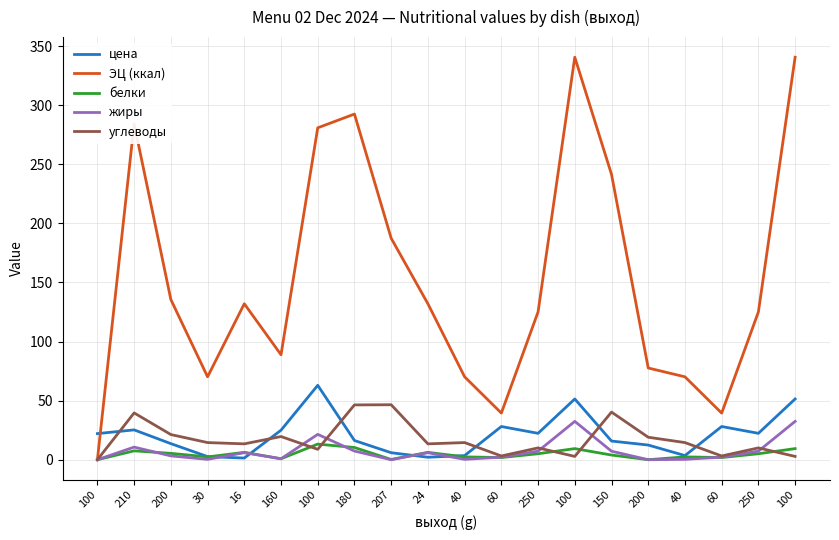

Does the chart have visible grid lines?

Yes